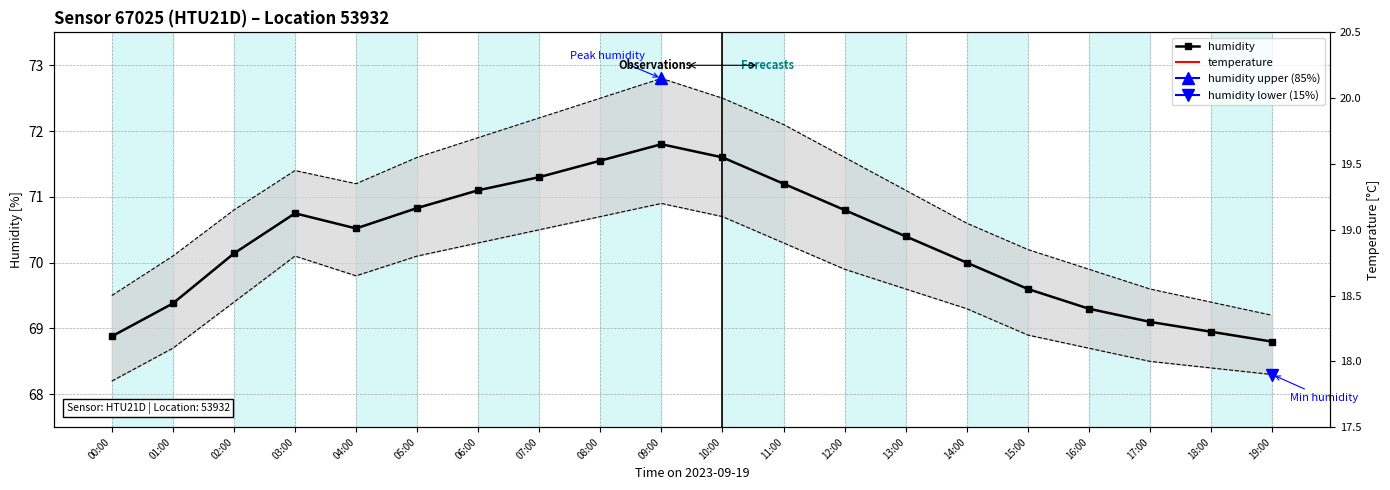

Between 00:00 and 07:00, which series saw the biggest shift?

humidity